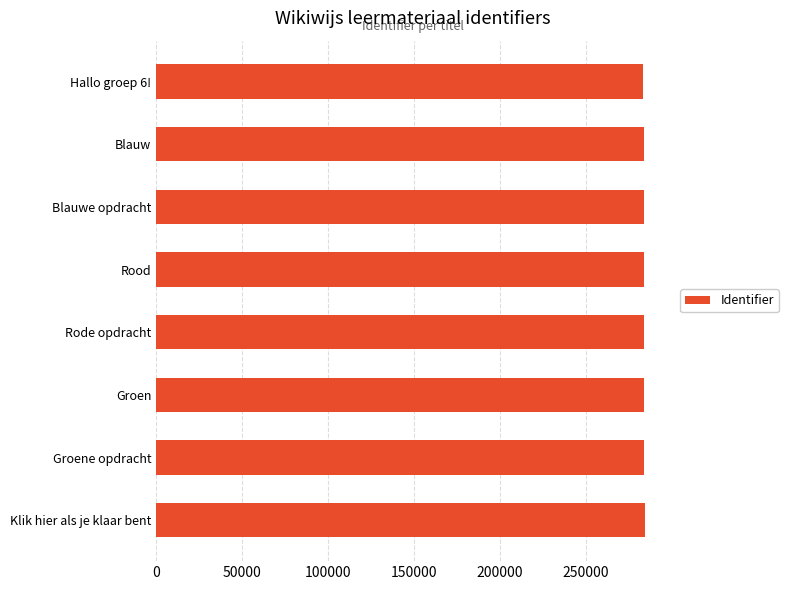

What is the label of the 3rd bar from the top?

Blauwe opdracht